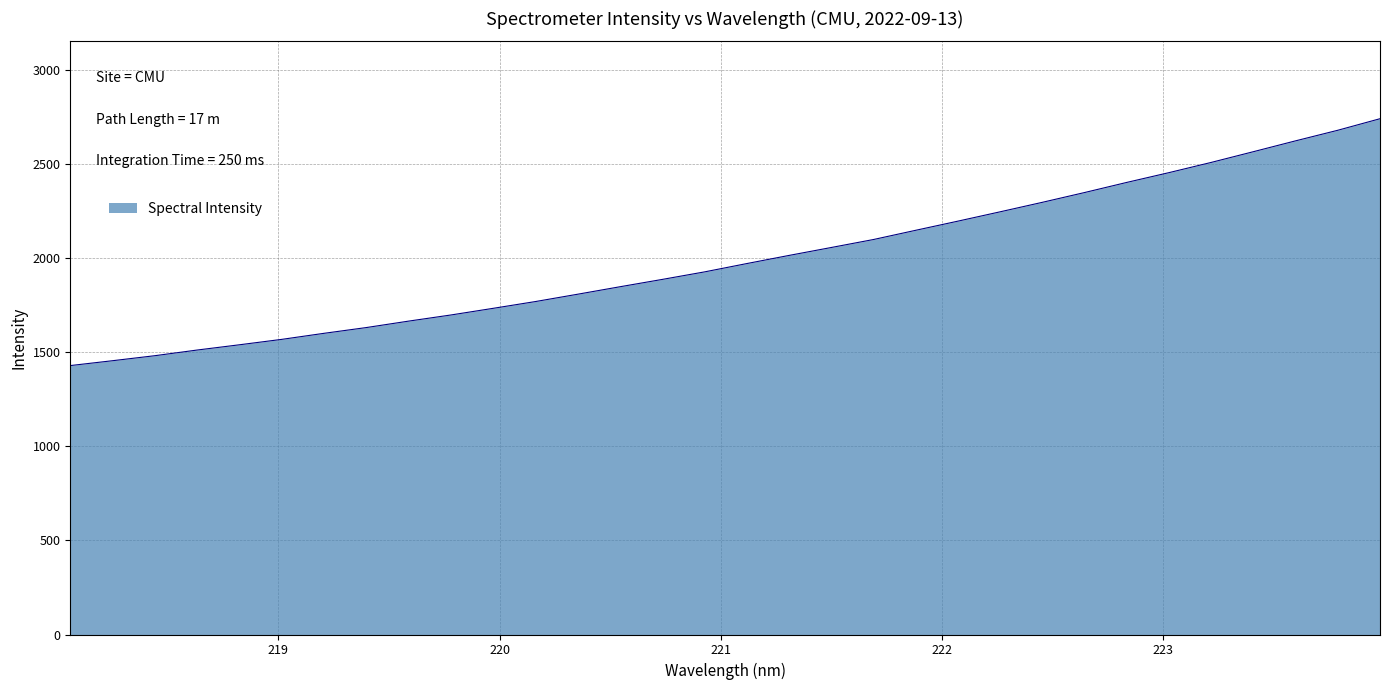

What is the smallest value displayed?

1429.0